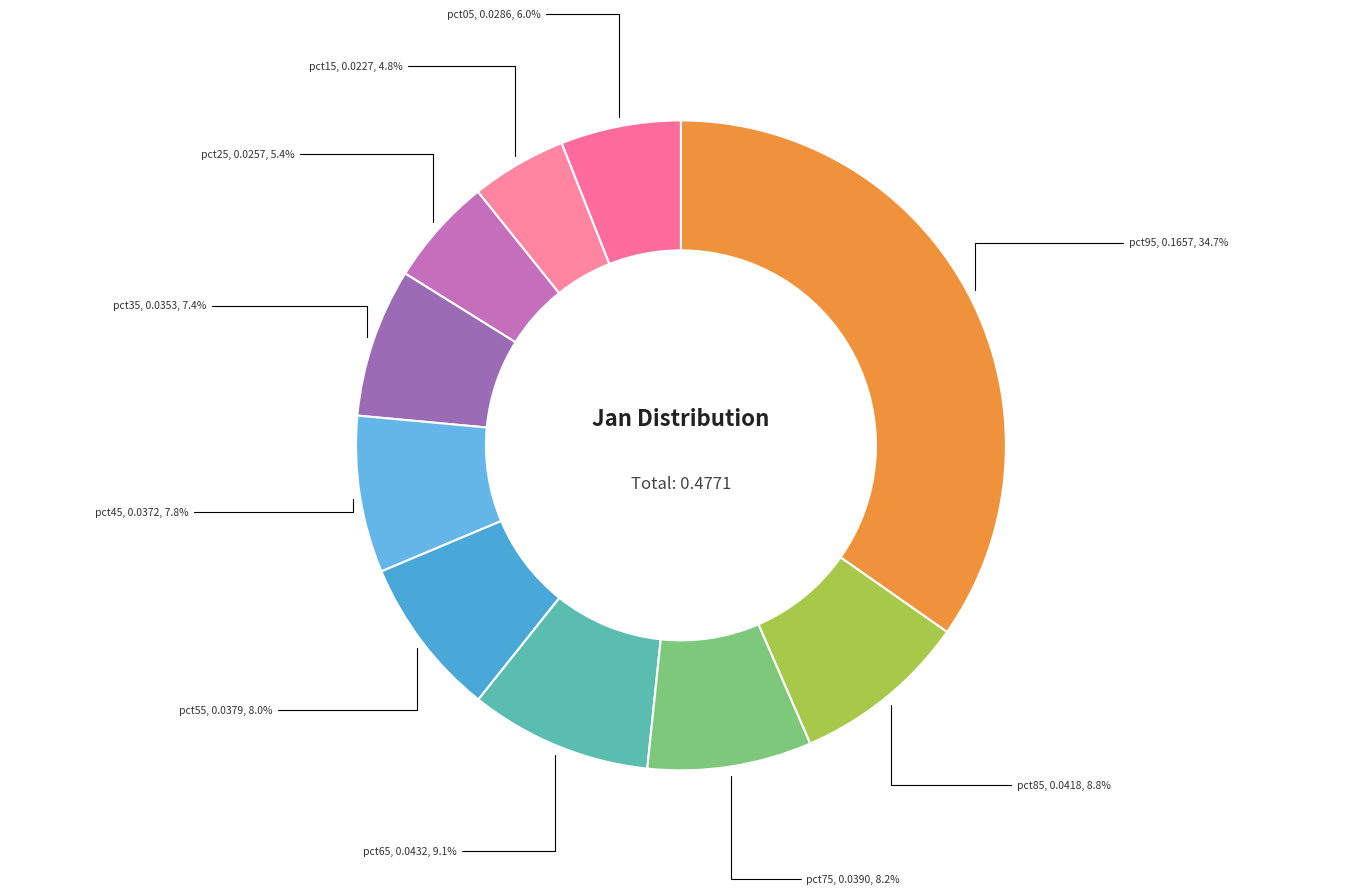

How many segments does this pie chart have?

10